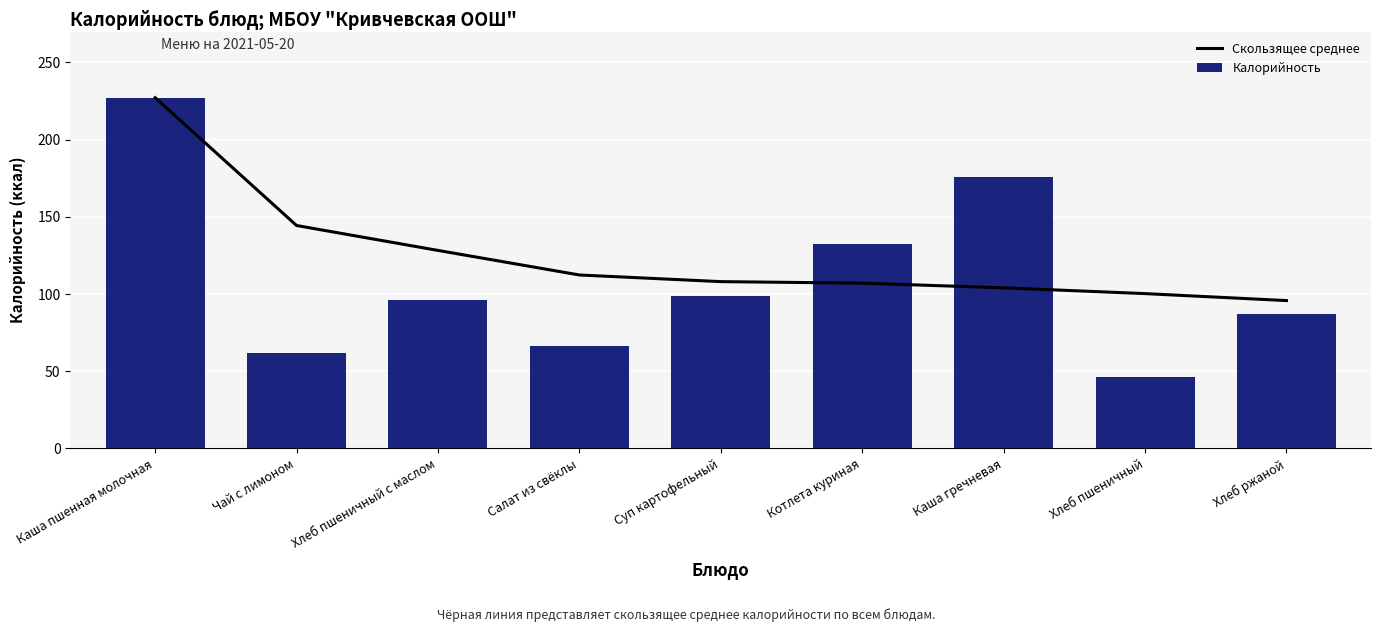

What position from the left is Салат из свёклы?

4